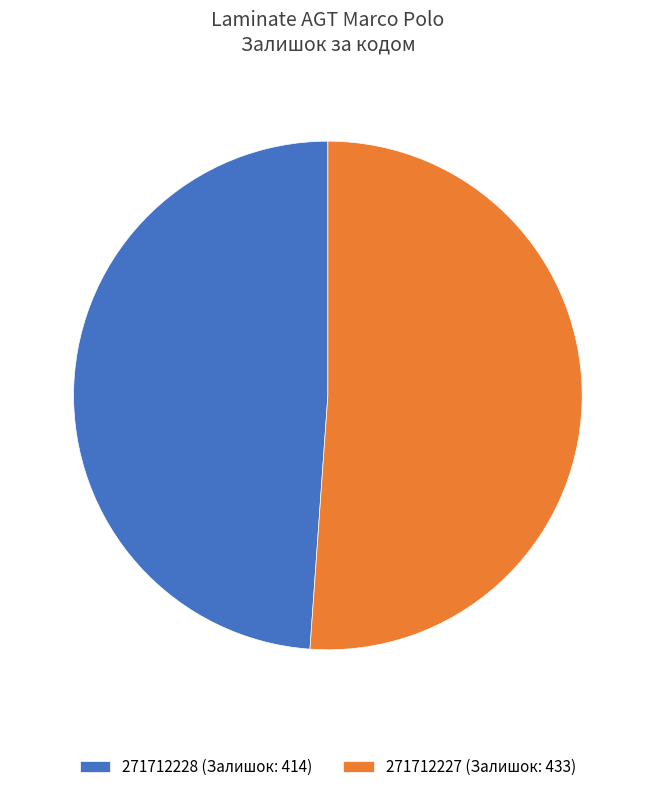

How many slices are in this pie chart?

2